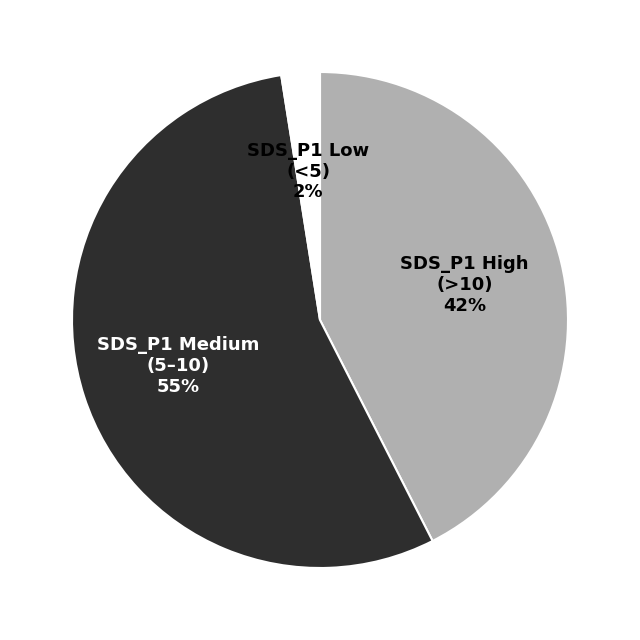

Does any single category account for the majority?

Yes